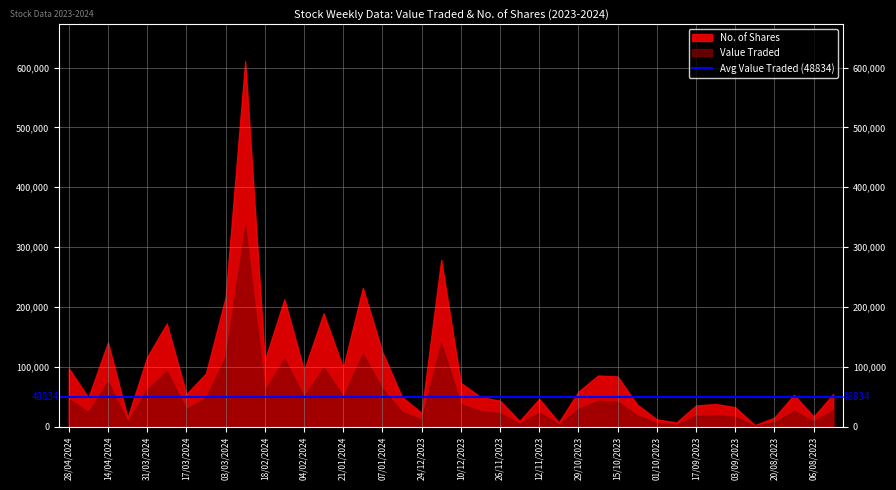

Which series has the largest total across all categories?

No. of Shares